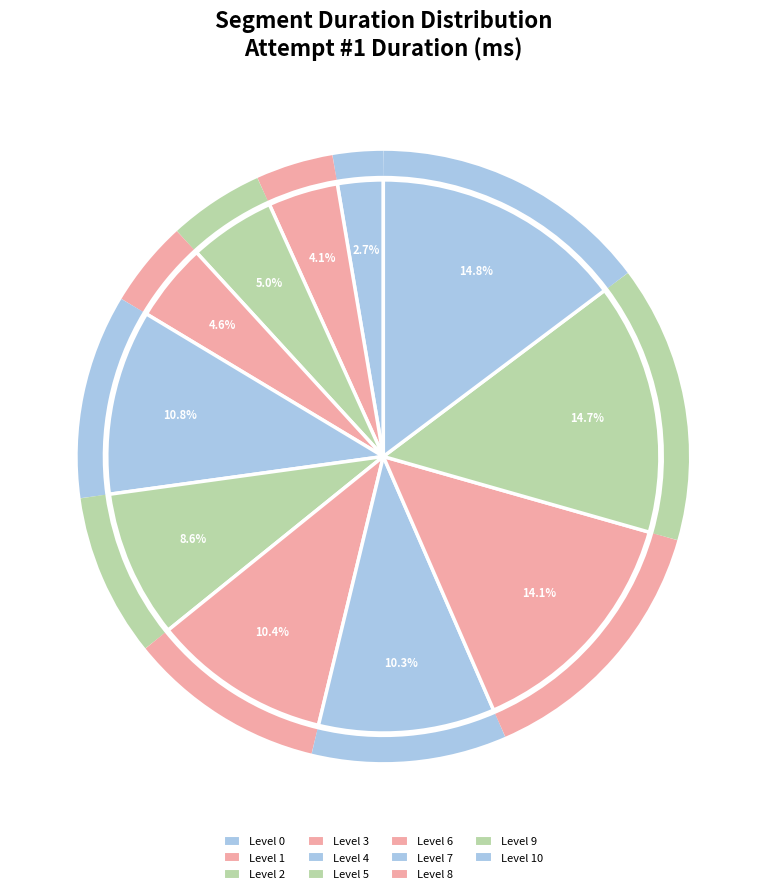

Rank the categories by value from highest to lowest.

Level 10, Level 9, Level 8, Level 4, Level 6, Level 7, Level 5, Level 2, Level 3, Level 1, Level 0